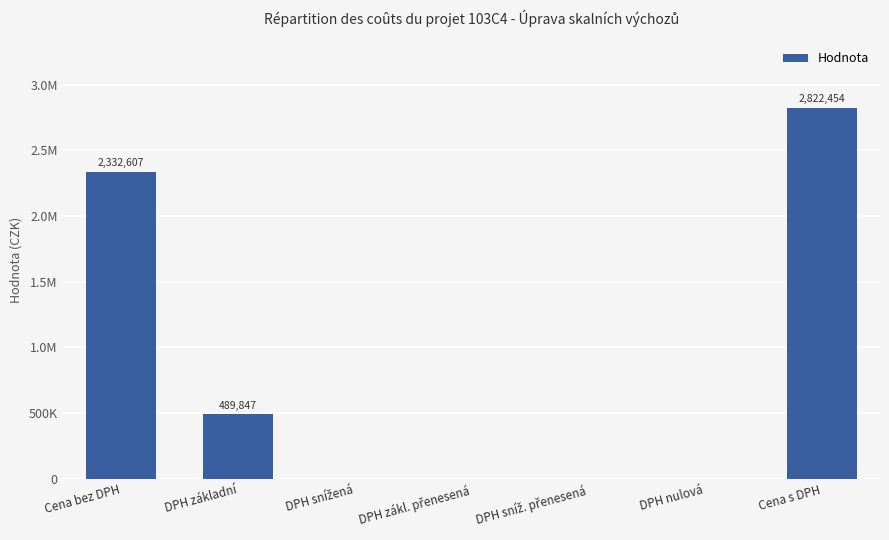

At which label is the value closest to 1411227?

DPH základní